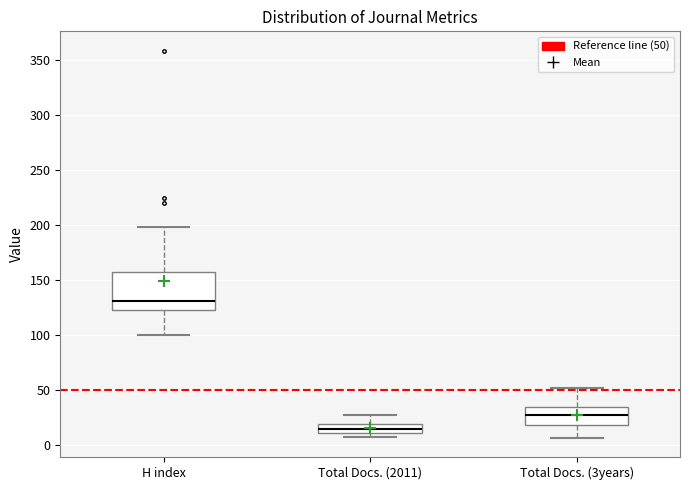

Where is the lower edge of the box for Total Docs. (3years) on the y-axis? The values are not printed on the chart, so give them approximately, as read against the axis.

20